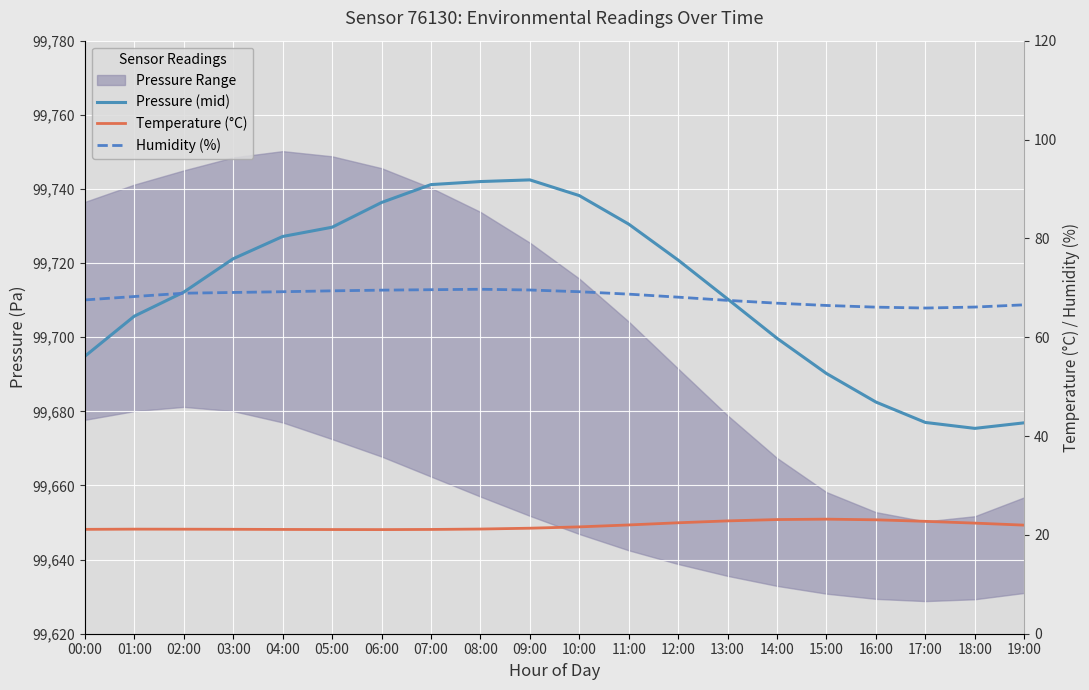

What is the total value across all series at 13:00?

99800.6